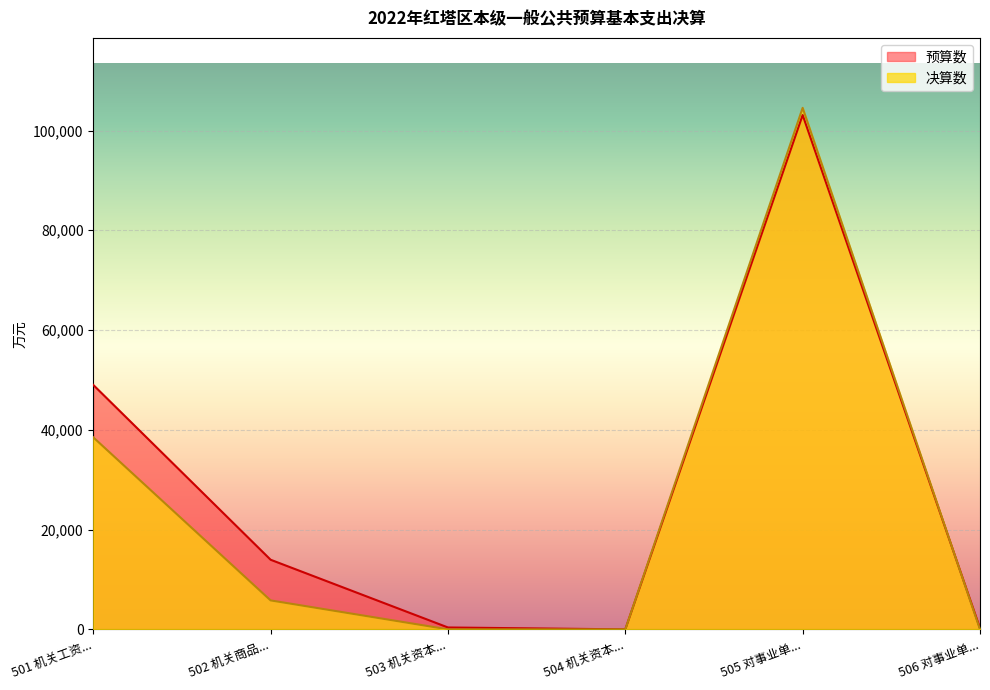

The value of 决算数 at 504 机关资本... is 0. True or false?

True